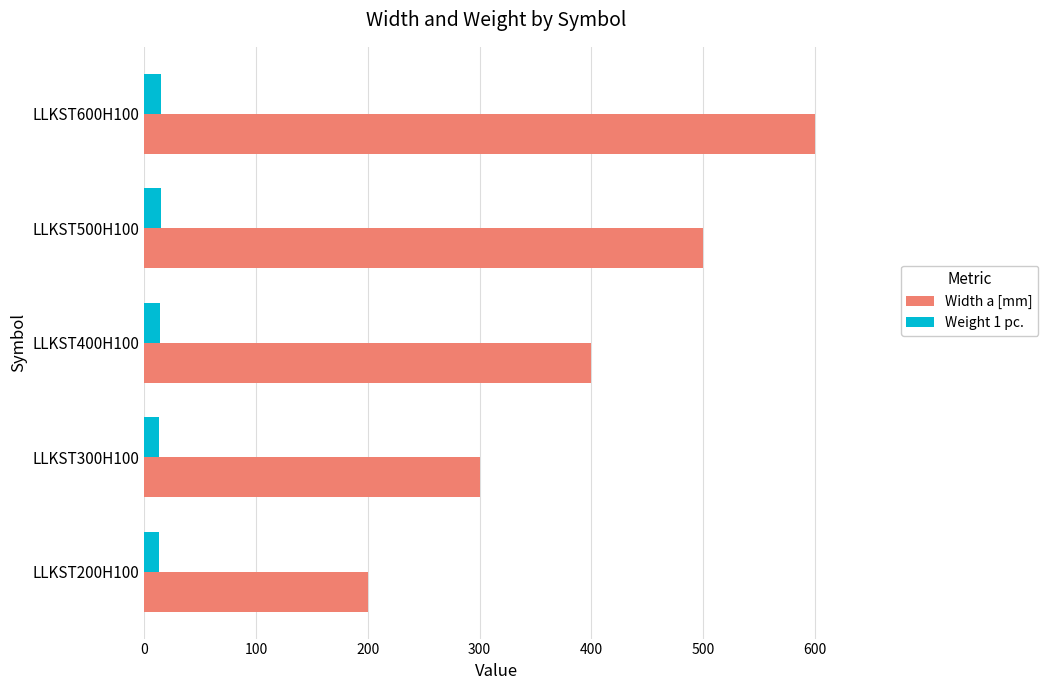

Is it true that Width a [mm] equals 148.4 at LLKST500H100?

False